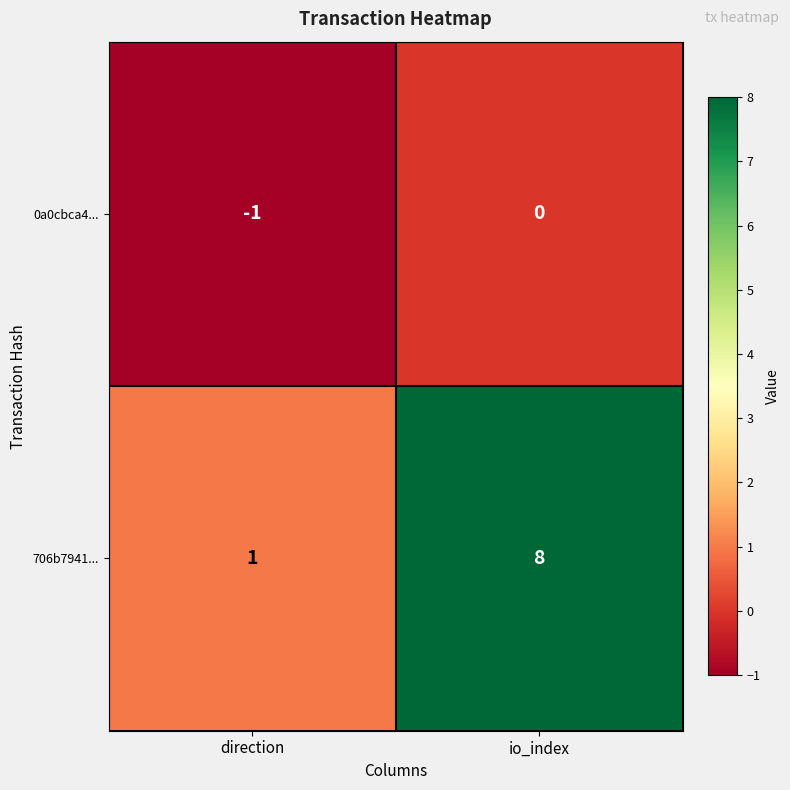

Reading left to right, what are all the values shown in this chart?

0a0cbca4...: direction=-1	io_index=0
706b7941...: direction=1	io_index=8